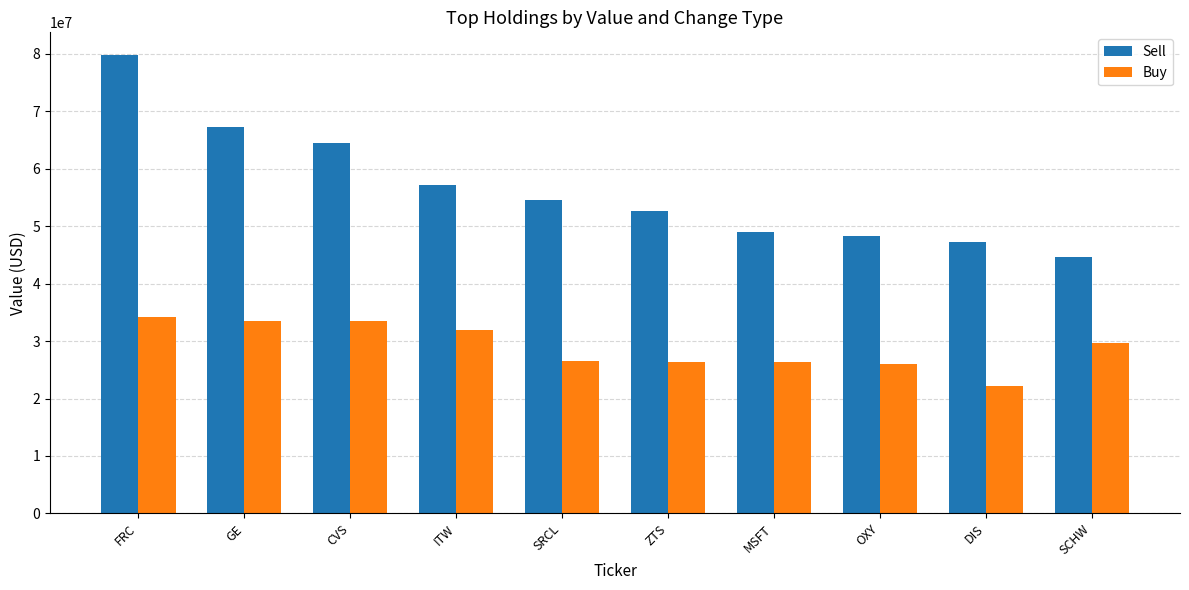

Is it true that Buy equals 35925772 at ZTS?

False